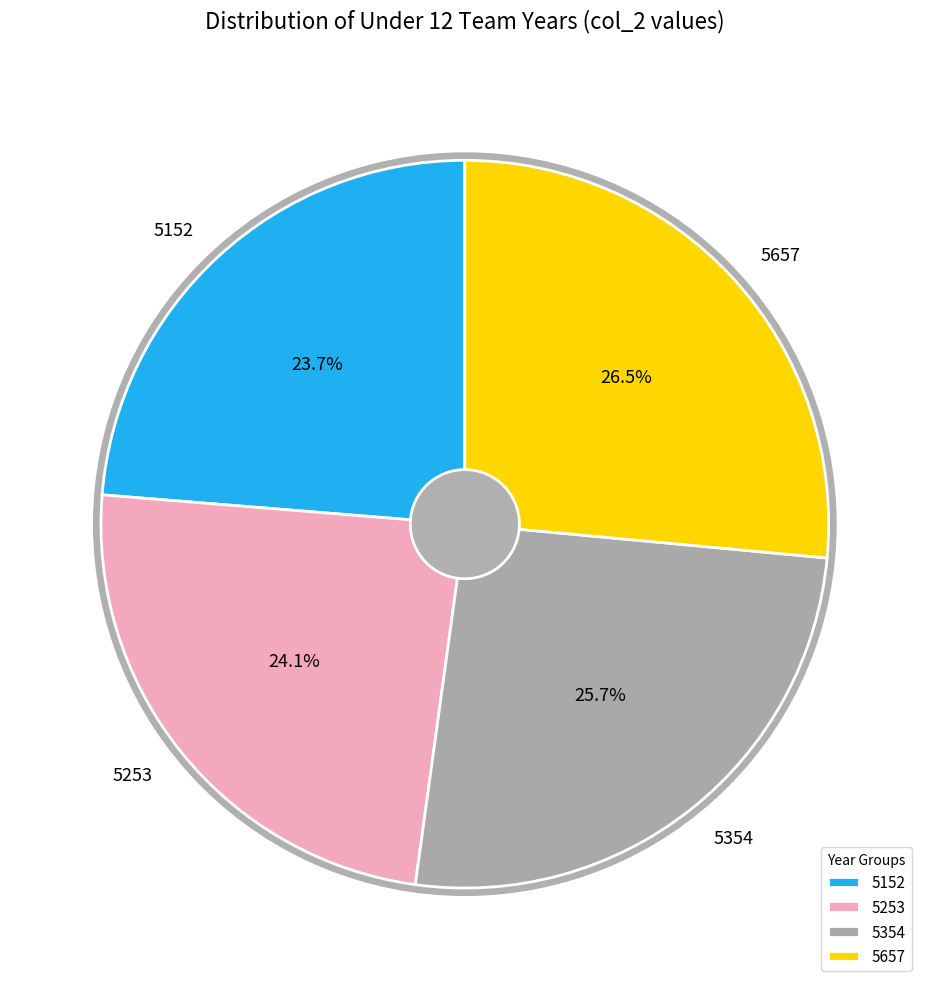

Rank the categories by value from highest to lowest.

5657, 5354, 5253, 5152